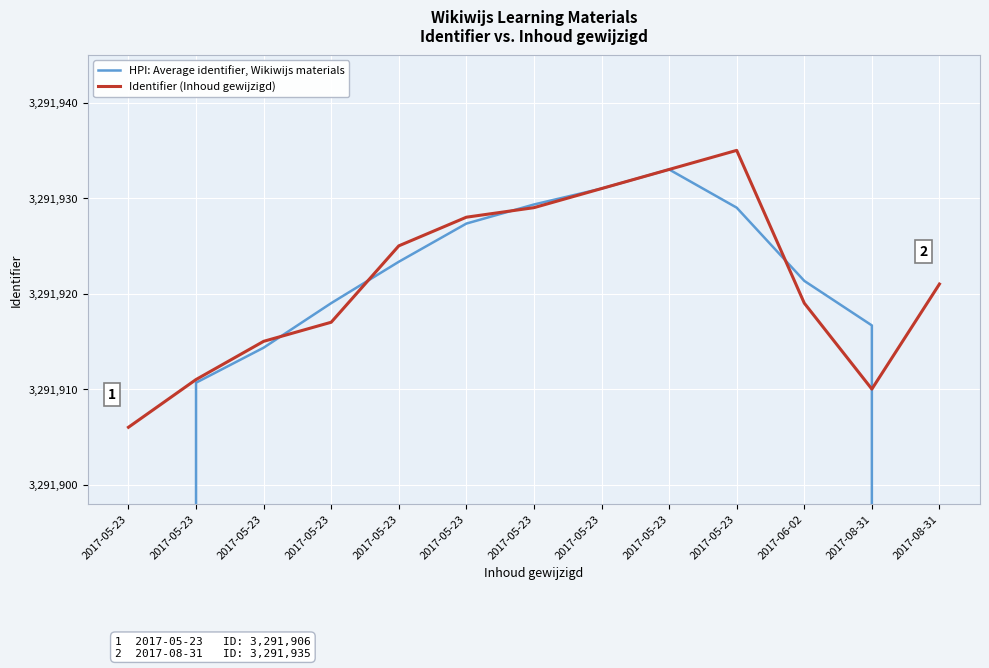

At which label does Identifier (Inhoud gewijzigd) reach its minimum?

2017-05-23